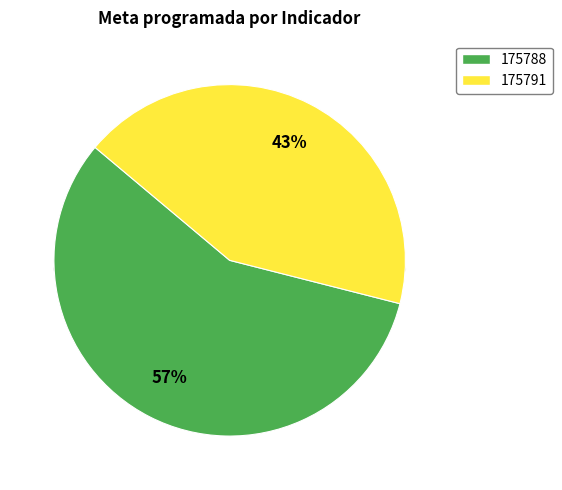

What percentage is the 175788 slice, to the nearest percent?

57%